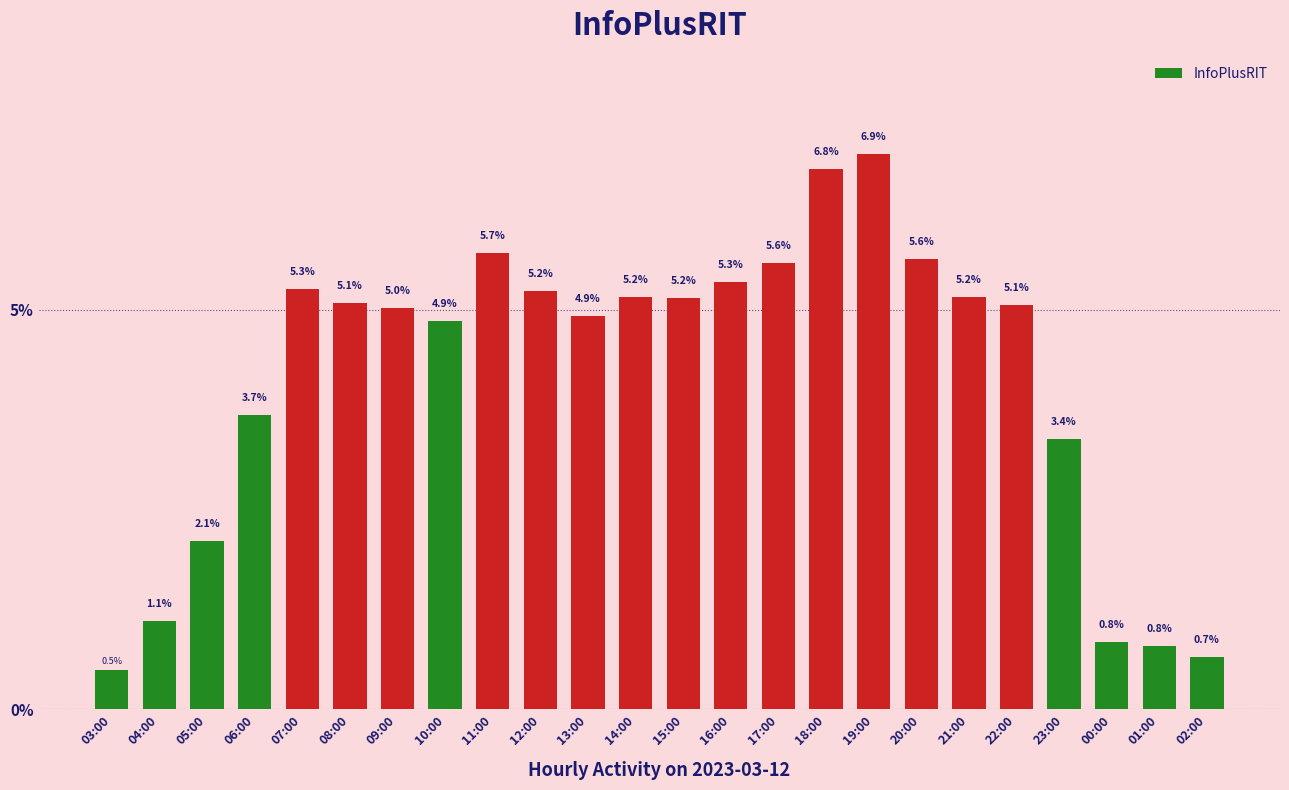

What is the change in value from 05:00 to 19:00?

+4.8